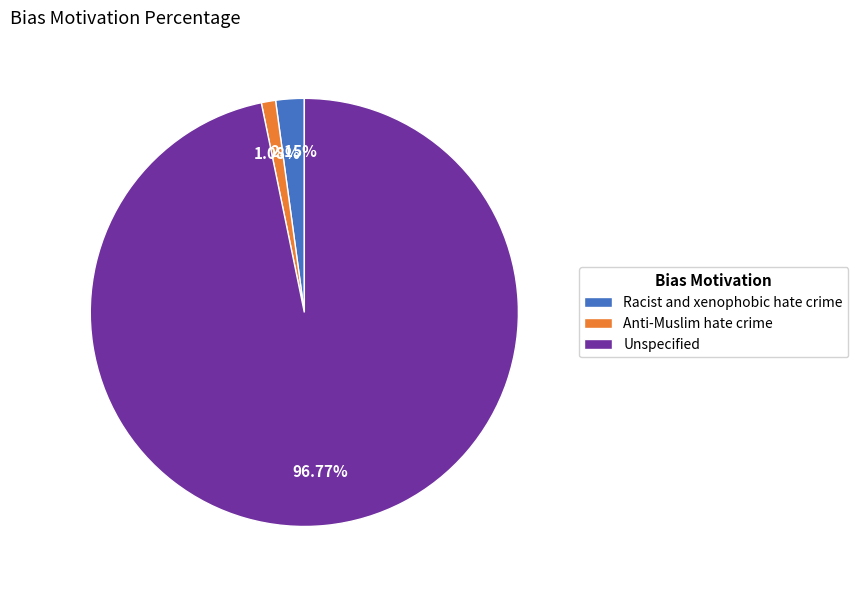

True or false: Anti-Muslim hate crime accounts for 1% of the total.

True